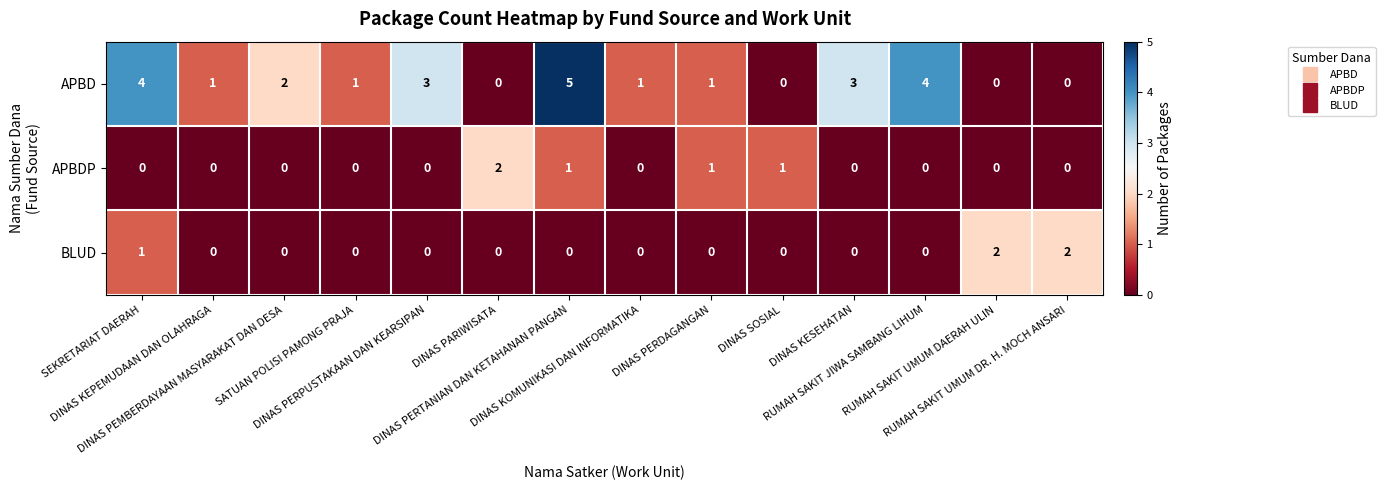

What is the maximum value shown in the chart?

5